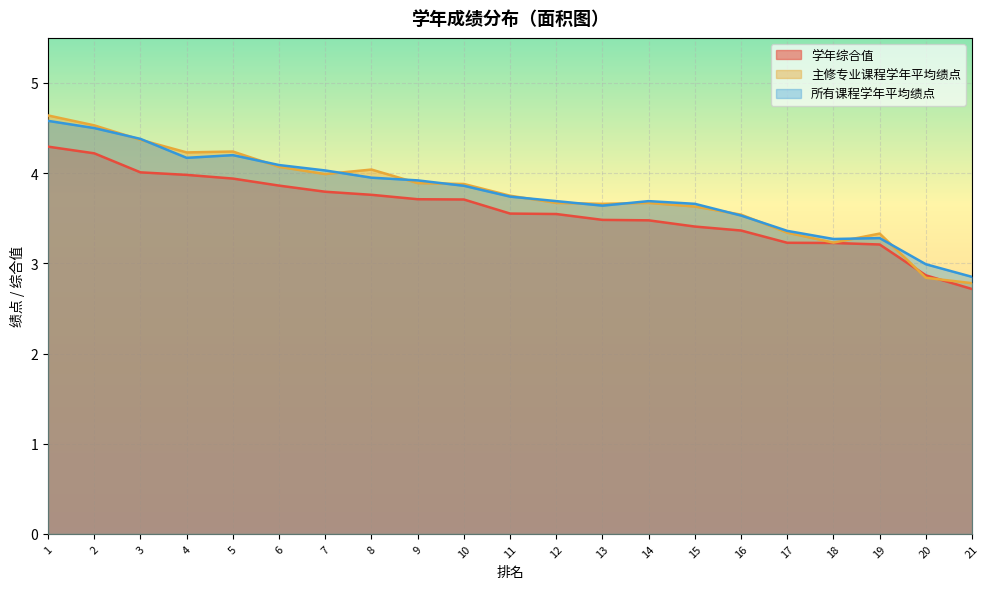

True or false: 学年综合值 and 主修专业课程学年平均绩点 intersect in this chart.

True